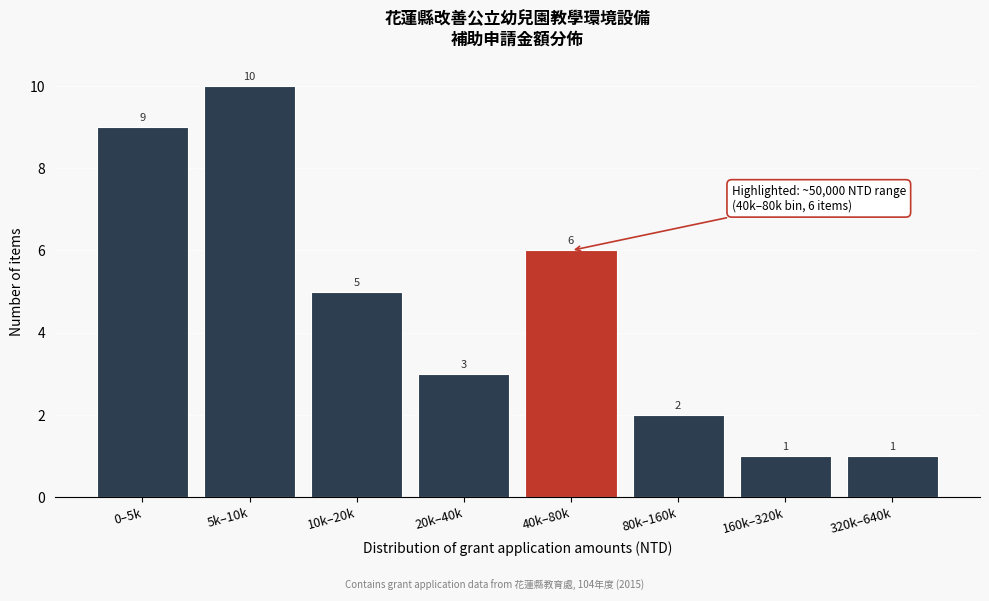

Reading left to right, transcribe all the data shown in this chart.

9	10	5	3	6	2	1	1